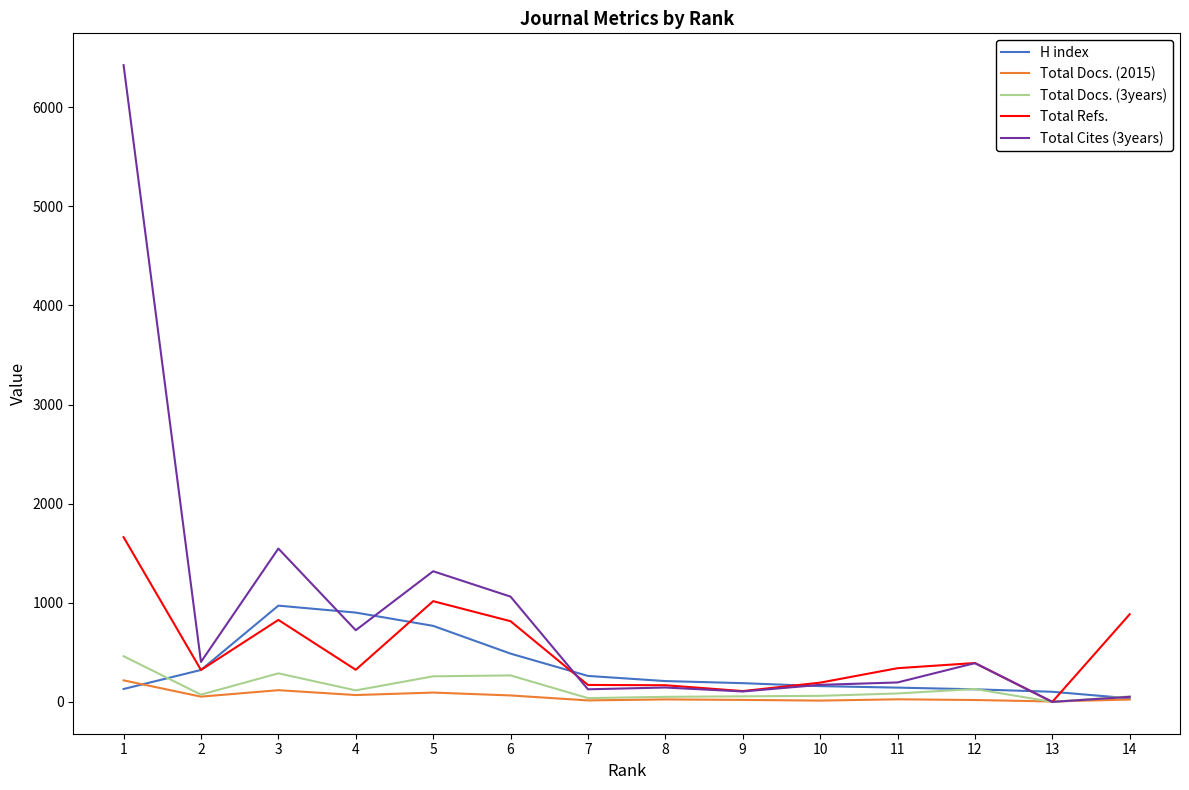

Which series has the largest total across all categories?

Total Cites (3years)